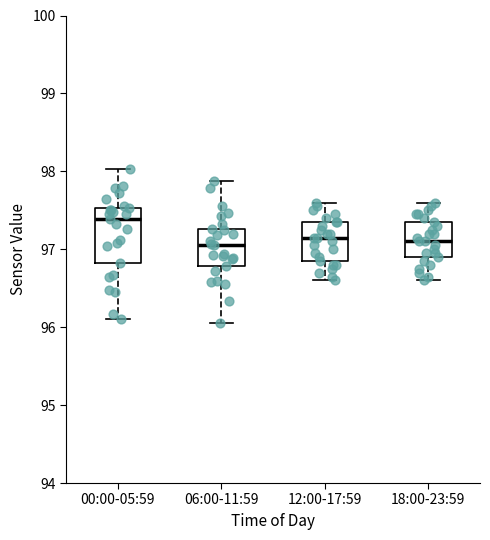

Reading left to right, transcribe this box plot: for each box, give where its median line is, the range the box spans, and where its two whiskers end, as read against the y-axis. The values are not printed on the chart, so give them approximately, as read against the axis.

00:00-05:59: median 97.4, box 96.8 to 97.5, whiskers 96.1 to 98.0
06:00-11:59: median 97.1, box 96.8 to 97.3, whiskers 96.1 to 97.9
12:00-17:59: median 97.2, box 96.9 to 97.4, whiskers 96.6 to 97.6
18:00-23:59: median 97.1, box 96.9 to 97.4, whiskers 96.6 to 97.6